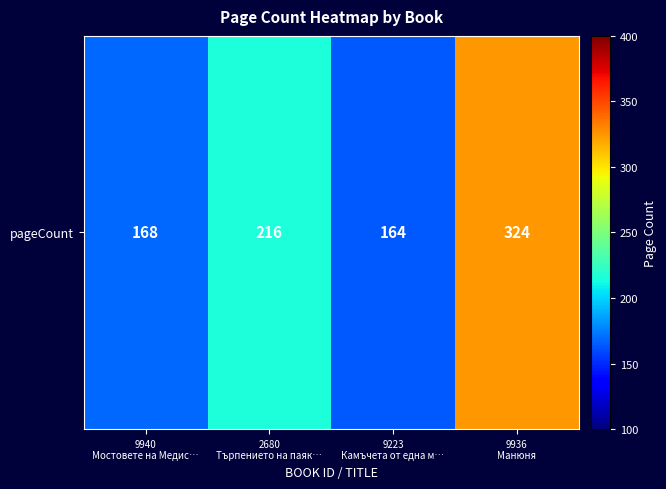

Where is the data nearest to the value 244?

2680
Търпението на паяк…